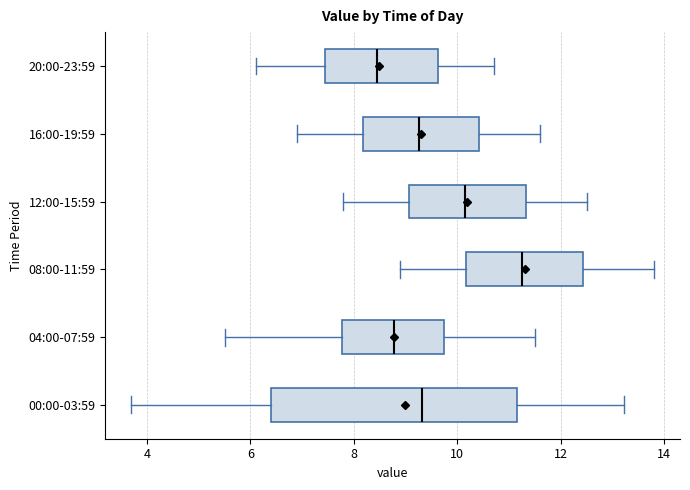

Comparing the boxes themselves (not the whiskers), which one is the widest?

00:00-03:59